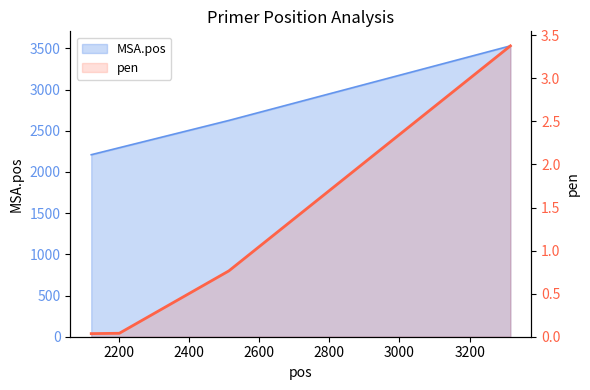

What is the change in value from 2200 to 2400?

+0.7